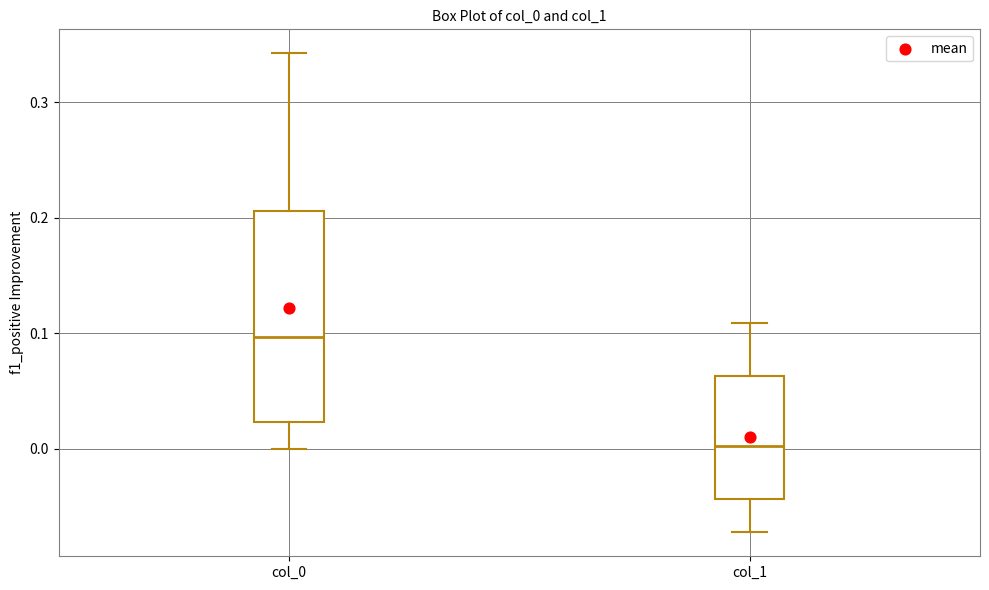

Reading left to right, transcribe this box plot: for each box, give where its median line is, the range the box spans, and where its two whiskers end, as read against the y-axis. The values are not printed on the chart, so give them approximately, as read against the axis.

col_0: median 0.10, box 0.02 to 0.21, whiskers 0.00 to 0.34
col_1: median 0.00, box -0.04 to 0.06, whiskers -0.07 to 0.11